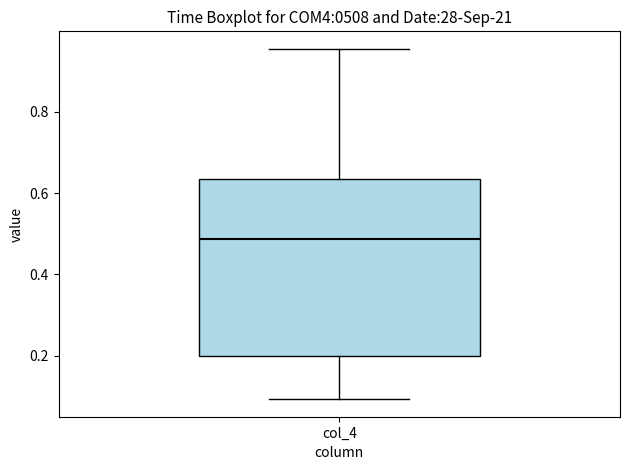

Read this box plot against the y-axis: the position of the median line, the range covered by the box, and the ends of both whiskers. The values are not printed on the chart, so give them approximately, as read against the axis.

median 0.48, box 0.20 to 0.64, whiskers 0.10 to 0.96